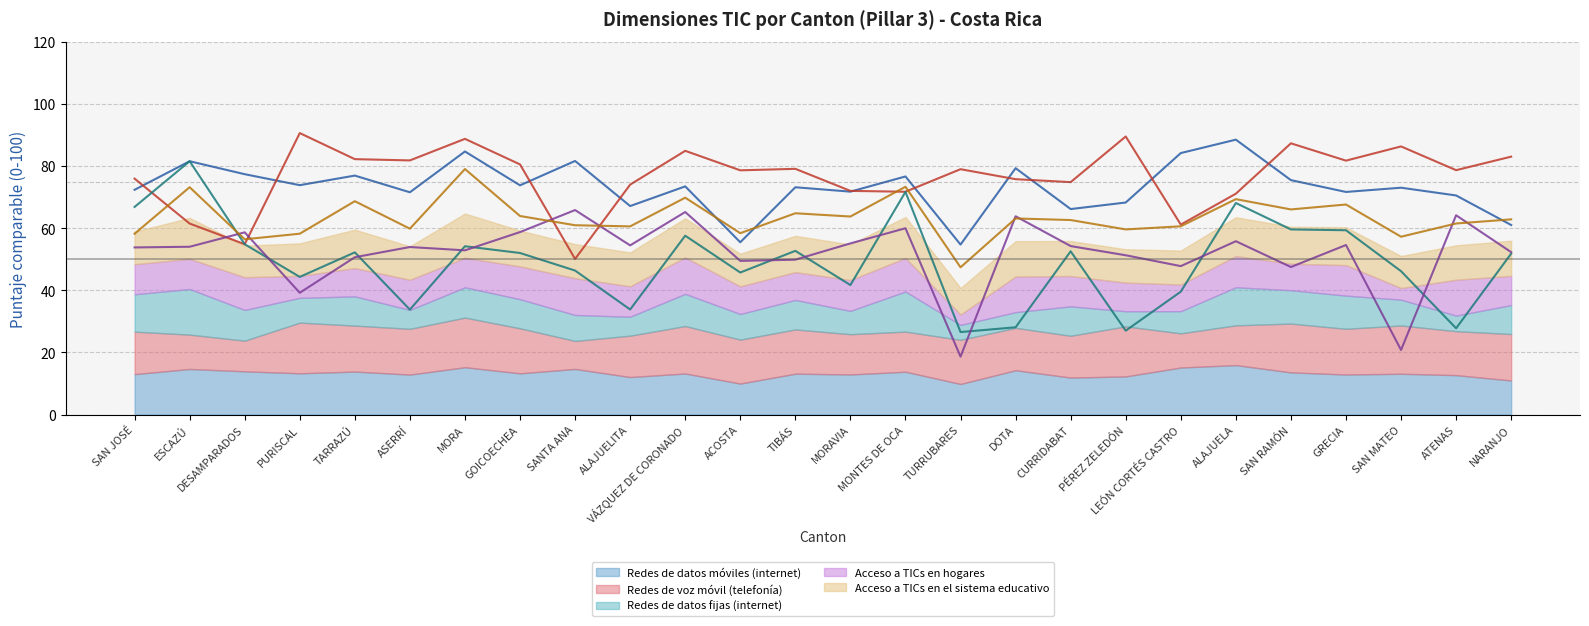

In Acceso a TICs en el sistema educativo (línea), how many points are lower than both neighbors (excluding endpoints)?

9